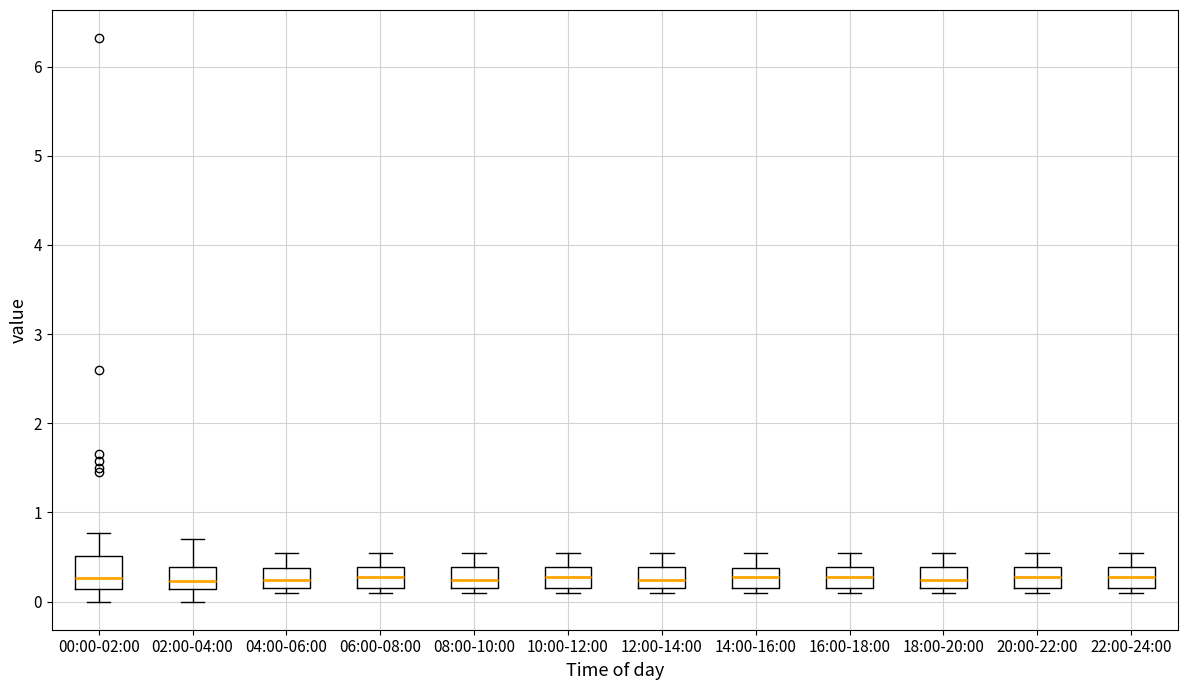

Reading left to right, read every box against the y-axis: the position of its median line, the range the box covers, and the ends of its whiskers. The values are not printed on the chart, so give them approximately, as read against the axis.

00:00-02:00: median 0.3, box 0.1 to 0.5, whiskers 0.0 to 0.8
02:00-04:00: median 0.2, box 0.1 to 0.4, whiskers 0.0 to 0.7
04:00-06:00: median 0.2 (inside the box), box 0.2 to 0.4, whiskers 0.1 to 0.6
06:00-08:00: median 0.3, box 0.2 to 0.4, whiskers 0.1 to 0.6
08:00-10:00: median 0.2 (inside the box), box 0.2 to 0.4, whiskers 0.1 to 0.6
10:00-12:00: median 0.3, box 0.2 to 0.4, whiskers 0.1 to 0.6
12:00-14:00: median 0.2 (inside the box), box 0.2 to 0.4, whiskers 0.1 to 0.6
14:00-16:00: median 0.3, box 0.2 to 0.4, whiskers 0.1 to 0.6
16:00-18:00: median 0.3, box 0.2 to 0.4, whiskers 0.1 to 0.6
18:00-20:00: median 0.2 (inside the box), box 0.2 to 0.4, whiskers 0.1 to 0.6
20:00-22:00: median 0.3, box 0.2 to 0.4, whiskers 0.1 to 0.6
22:00-24:00: median 0.3, box 0.2 to 0.4, whiskers 0.1 to 0.6